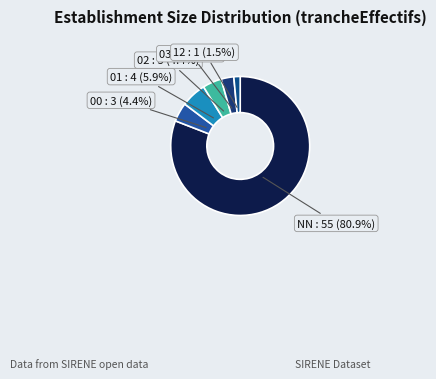

Approximately how many times larger is the value at 00 : 3 (4.4%) compared to 03 : 2 (2.9%)?

1.5